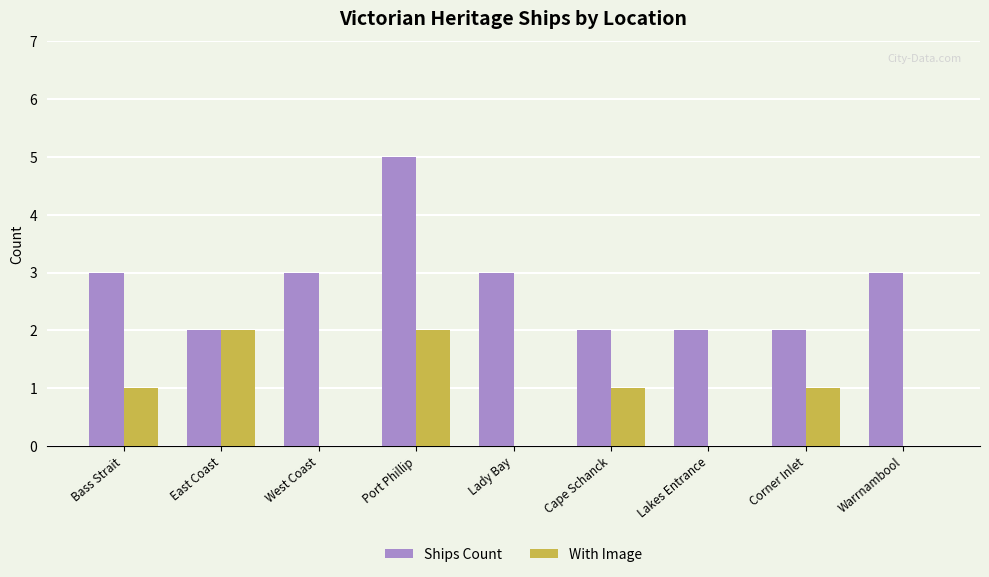

Reading left to right, what are all the values shown in this chart?

Ships Count: Bass Strait=3	East Coast=2	West Coast=3	Port Phillip=5	Lady Bay=3	Cape Schanck=2	Lakes Entrance=2	Corner Inlet=2	Warrnambool=3
With Image: Bass Strait=1	East Coast=2	West Coast=0	Port Phillip=2	Lady Bay=0	Cape Schanck=1	Lakes Entrance=0	Corner Inlet=1	Warrnambool=0